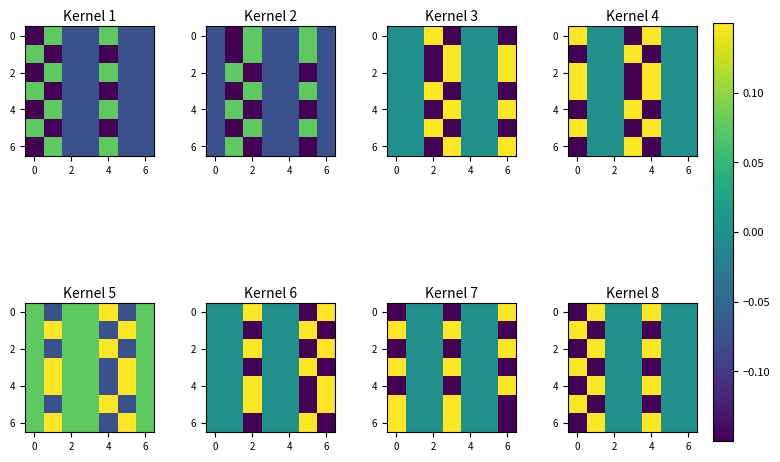

What is the minimum value shown in the chart?

-0.1